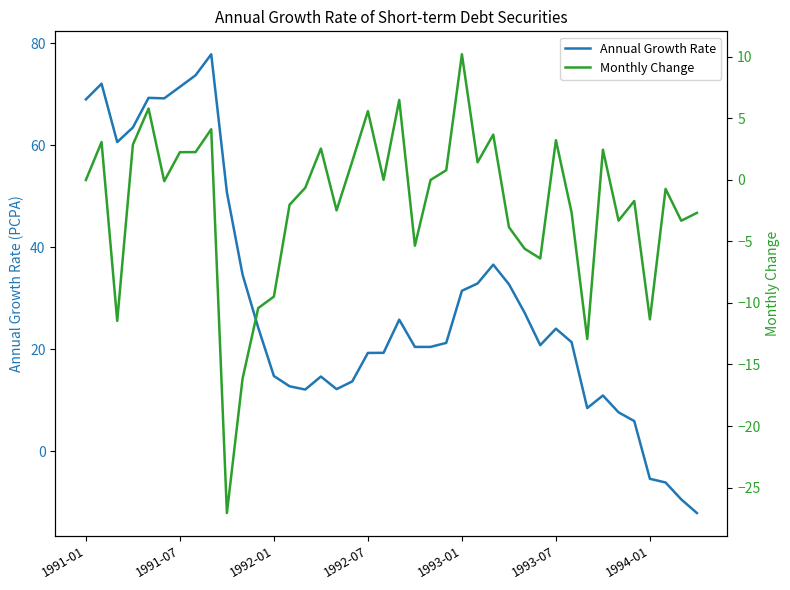

True or false: Annual Growth Rate has a value of 19.3 at 1992-07.

True